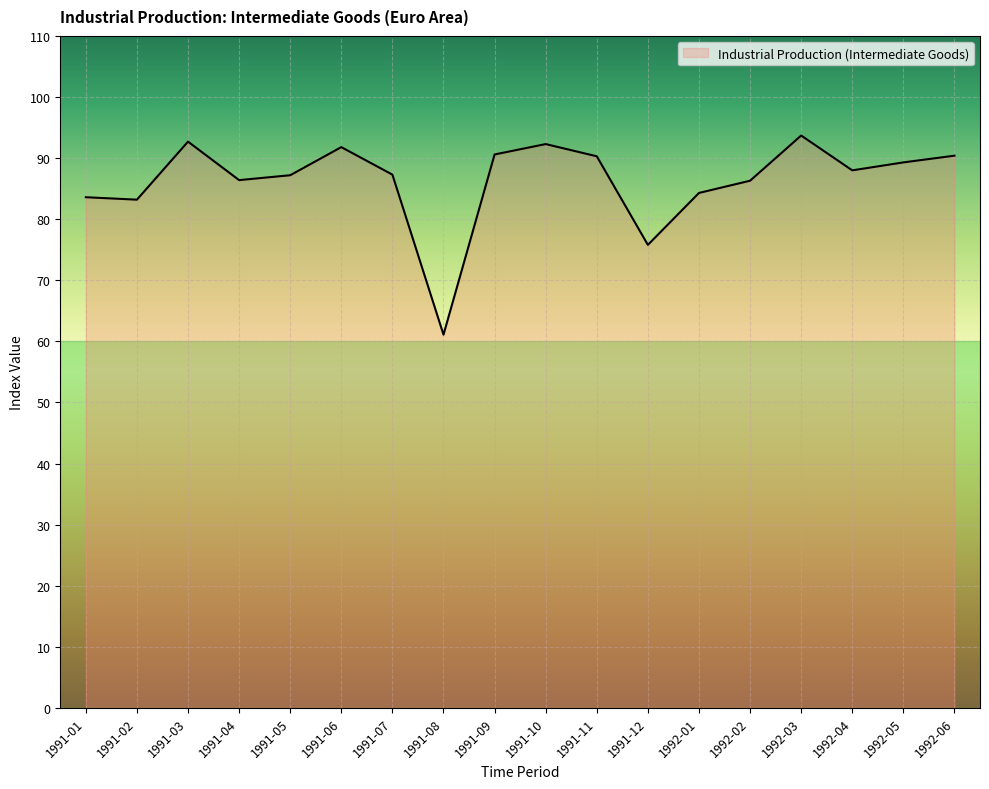

What is the smallest value displayed?

61.1